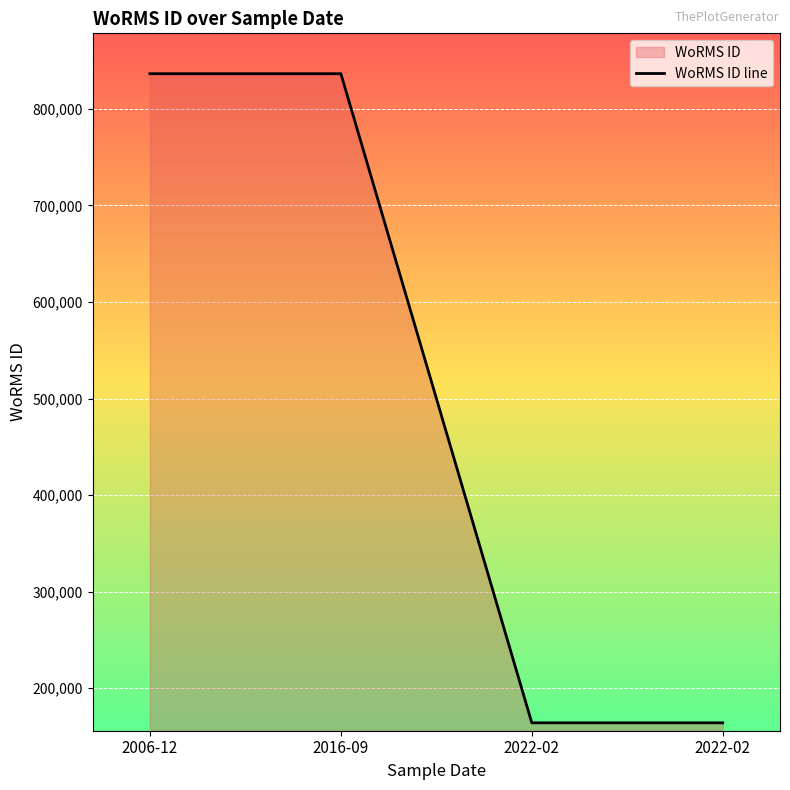

Reading left to right, transcribe all the data shown in this chart.

836567	836567	163968	163968